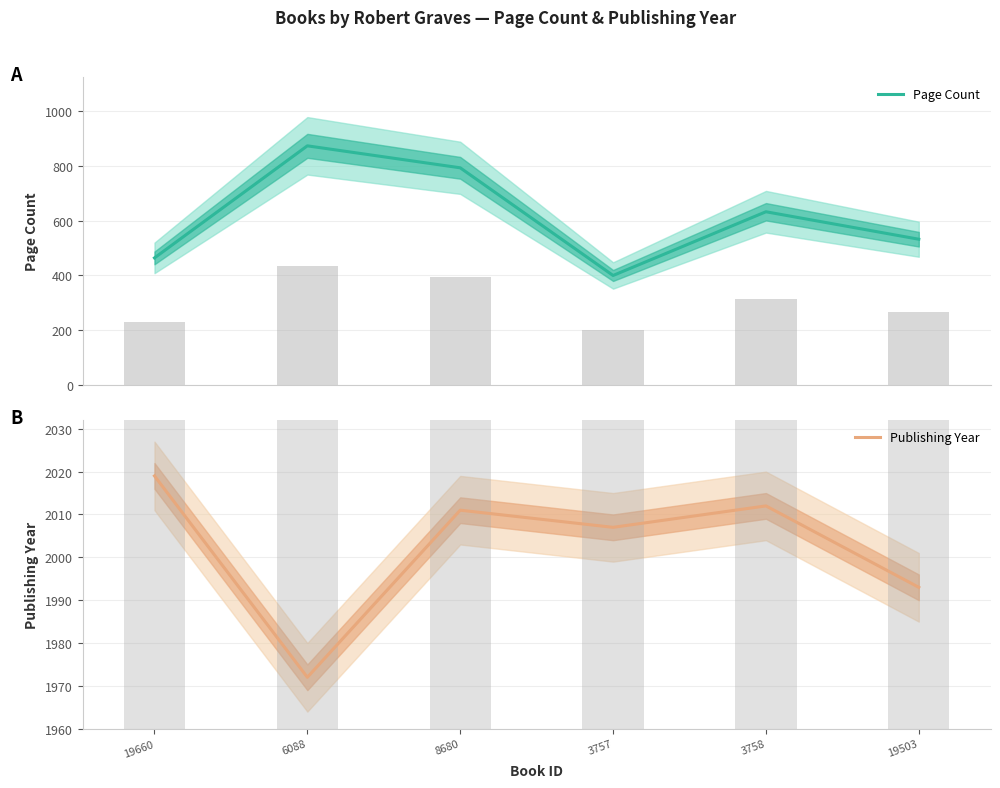

What are all the series names shown in the legend?

Page Count, Publishing Year